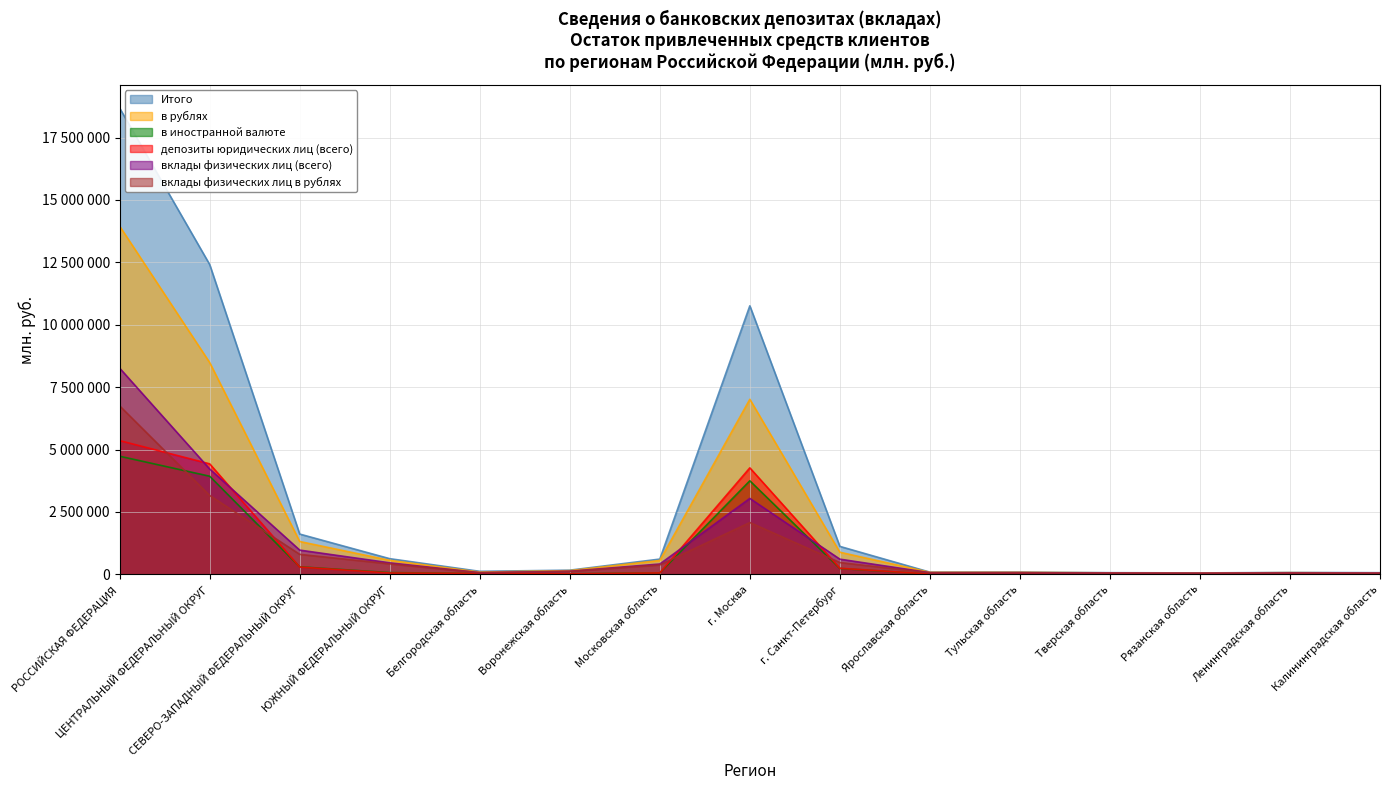

True or false: вклады физических лиц (всего) has a value of 64439 at Тульская область.

True